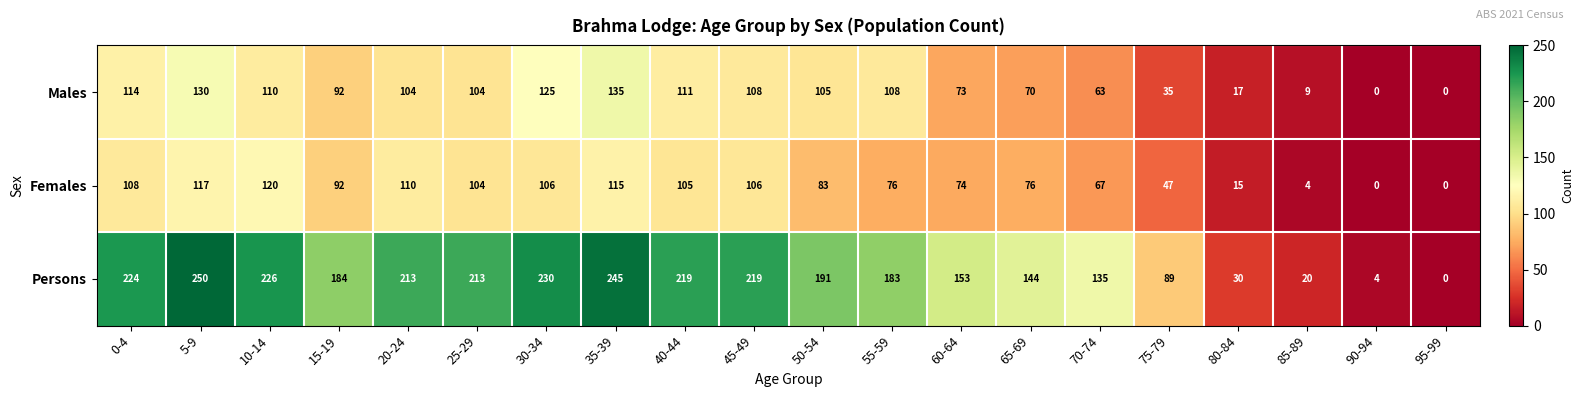

Count the number of categories in the chart.

20